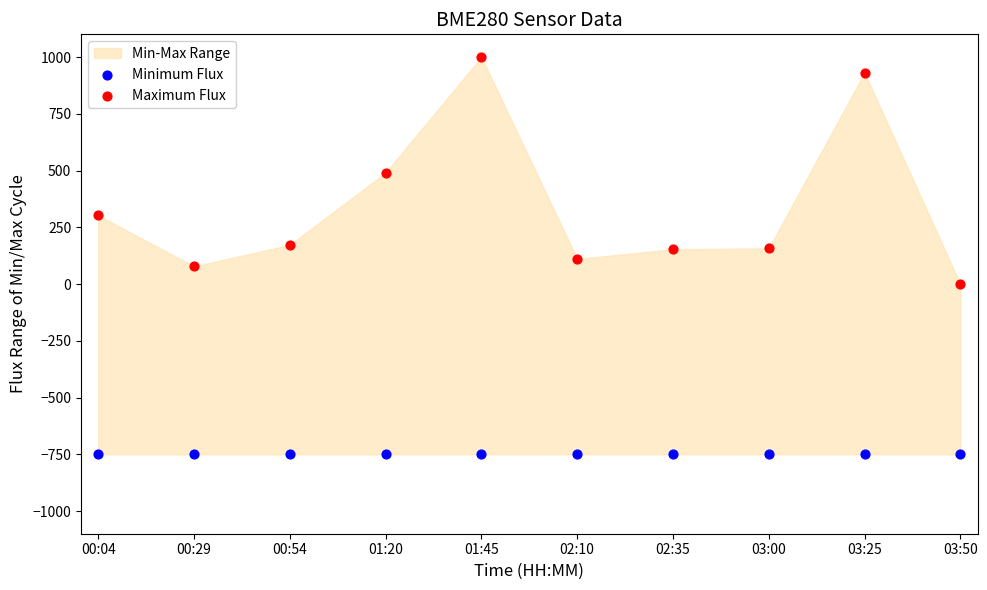

Which series contains the lowest Y value?

Minimum Flux